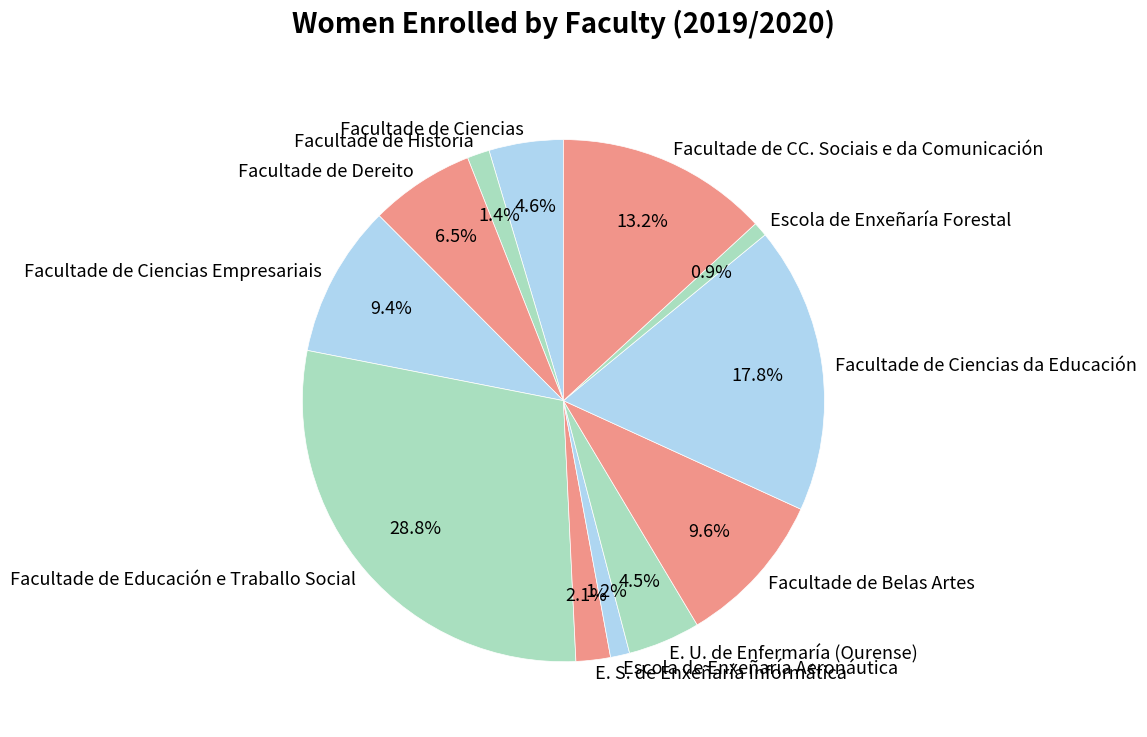

Which has a higher value, E. S. de Enxeñaría Informática or Facultade de Educación e Traballo Social?

Facultade de Educación e Traballo Social